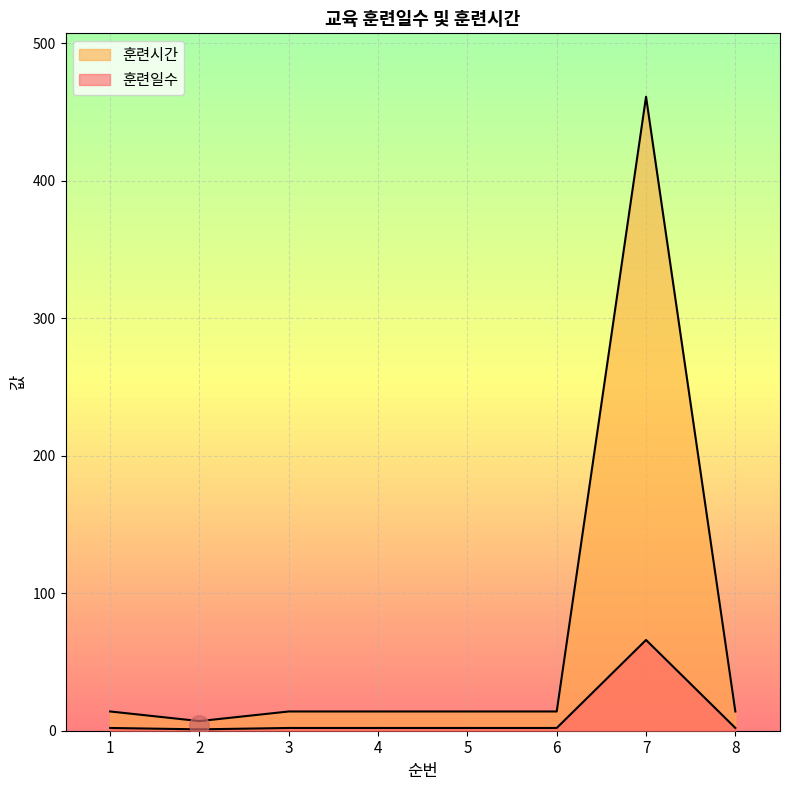

What is the difference between the second highest and minimum values in the 훈련시간 series?

7